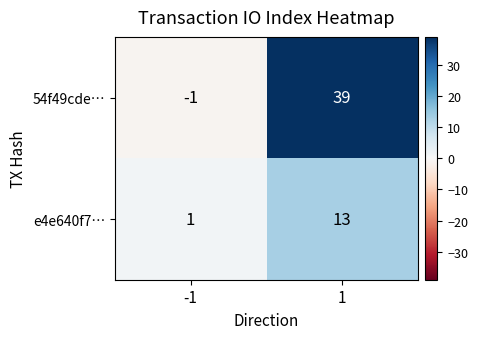

What is the difference between the highest and lowest values at -1?

2